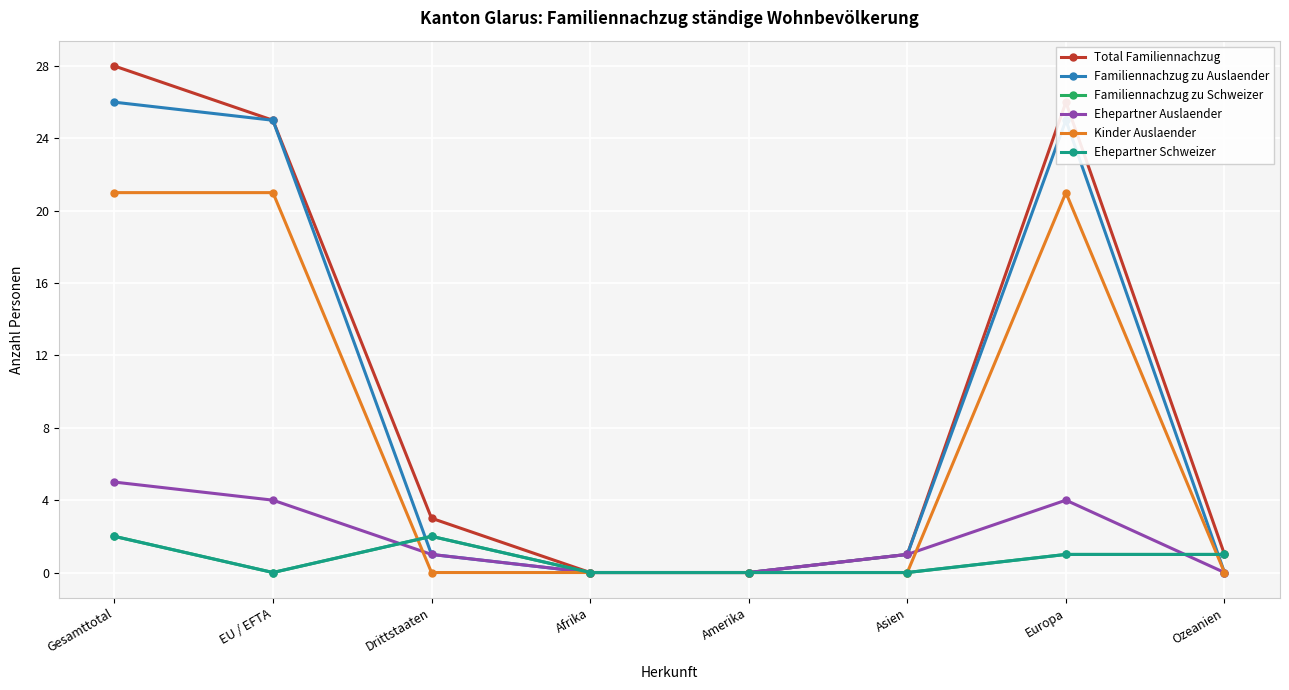

Is this an area chart (filled region under the line)?

No